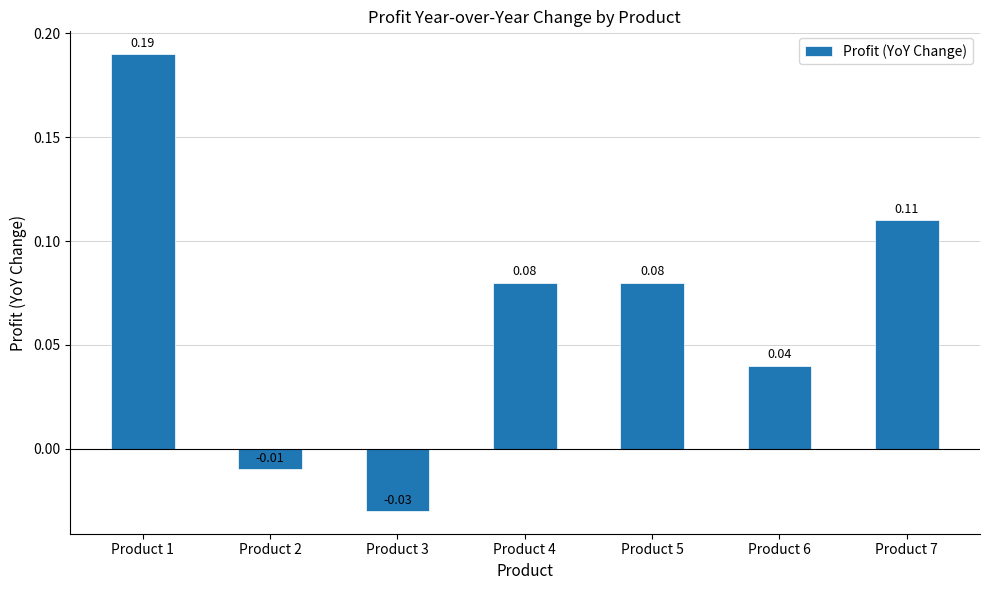

What is the sum of all values?

0.5